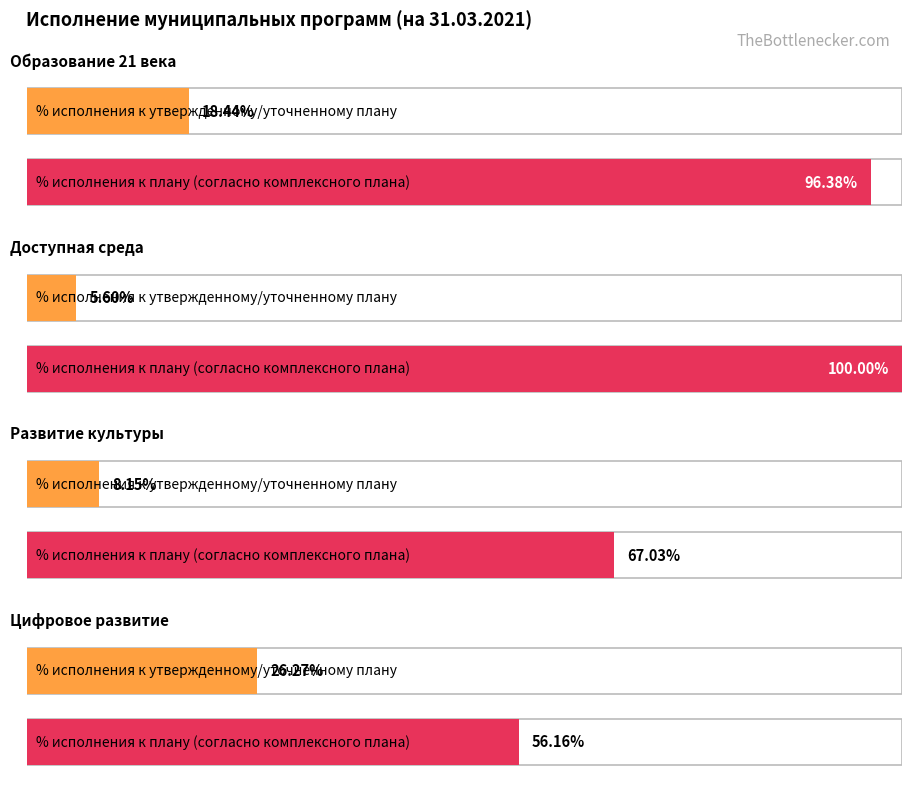

Reading right to left, transcribe all the data shown in this chart.

% исполнения к утвержденному/уточненному плану: 26.3	8.2	5.6	18.4
% исполнения к плану (согласно комплексного плана): 56.2	67.0	100.0	96.4